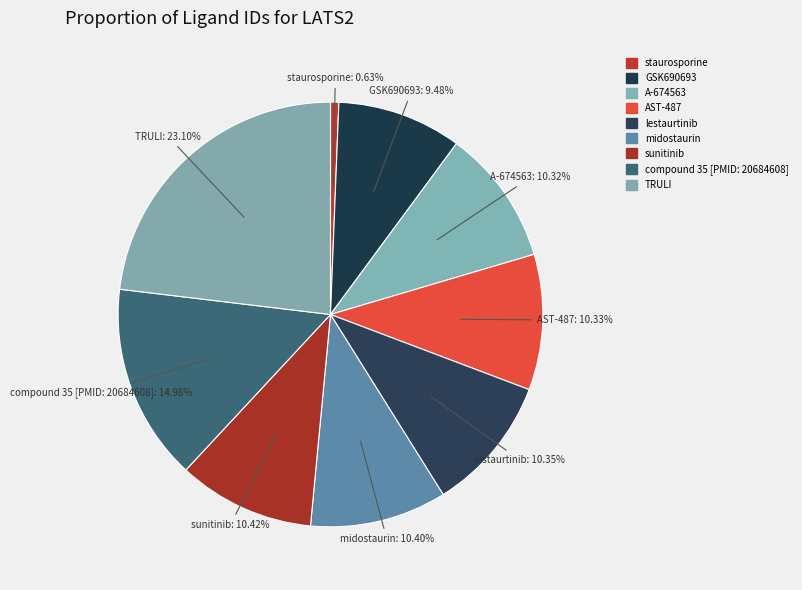

Rank the categories by value from lowest to highest.

staurosporine, GSK690693, A-674563, AST-487, lestaurtinib, midostaurin, sunitinib, compound 35 [PMID: 20684608], TRULI